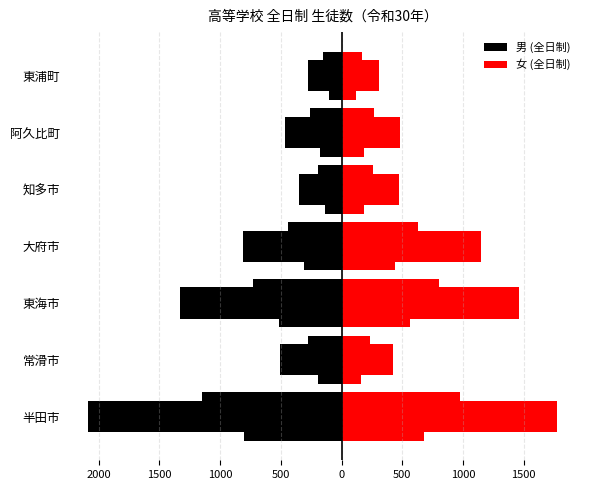

Between 半田市 and 知多市, which series saw the biggest shift?

男 (全日制)